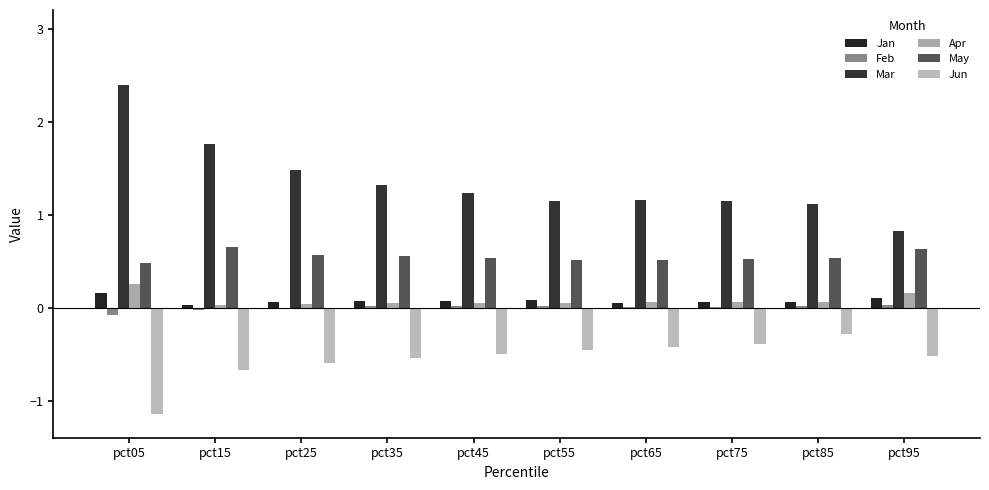

What is the value of the Jan bar at the 4th from the left?

0.1